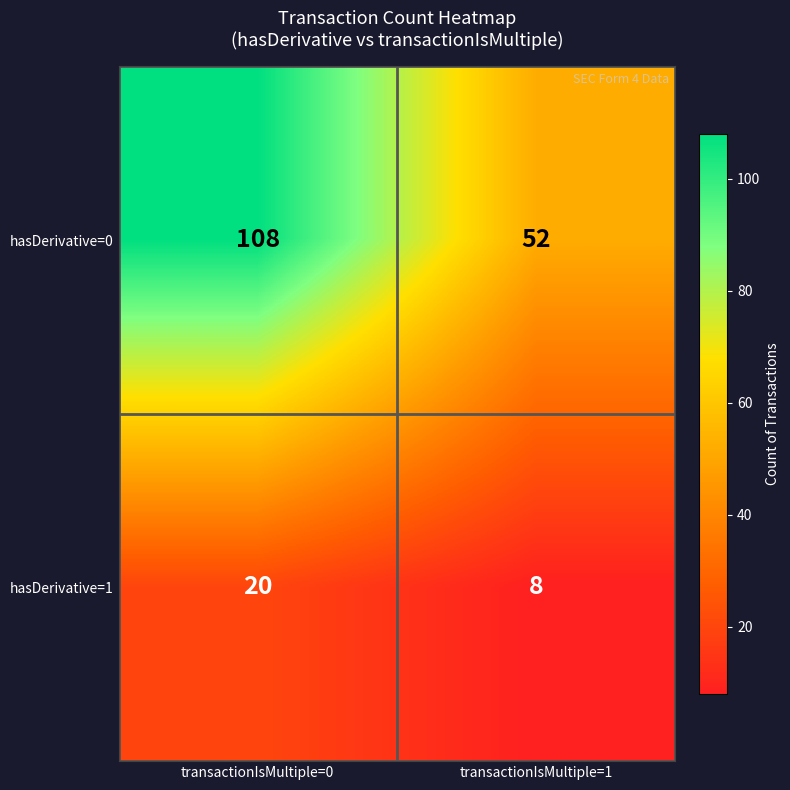

What is the greatest value displayed?

108